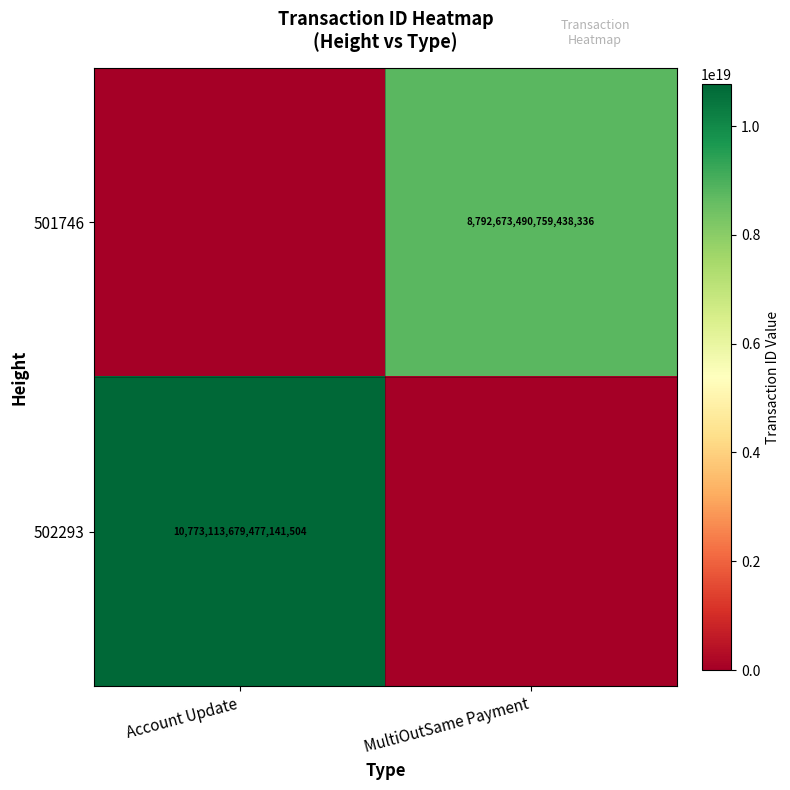

The value of 502293 at Account Update is 14939842159755763712. True or false?

False